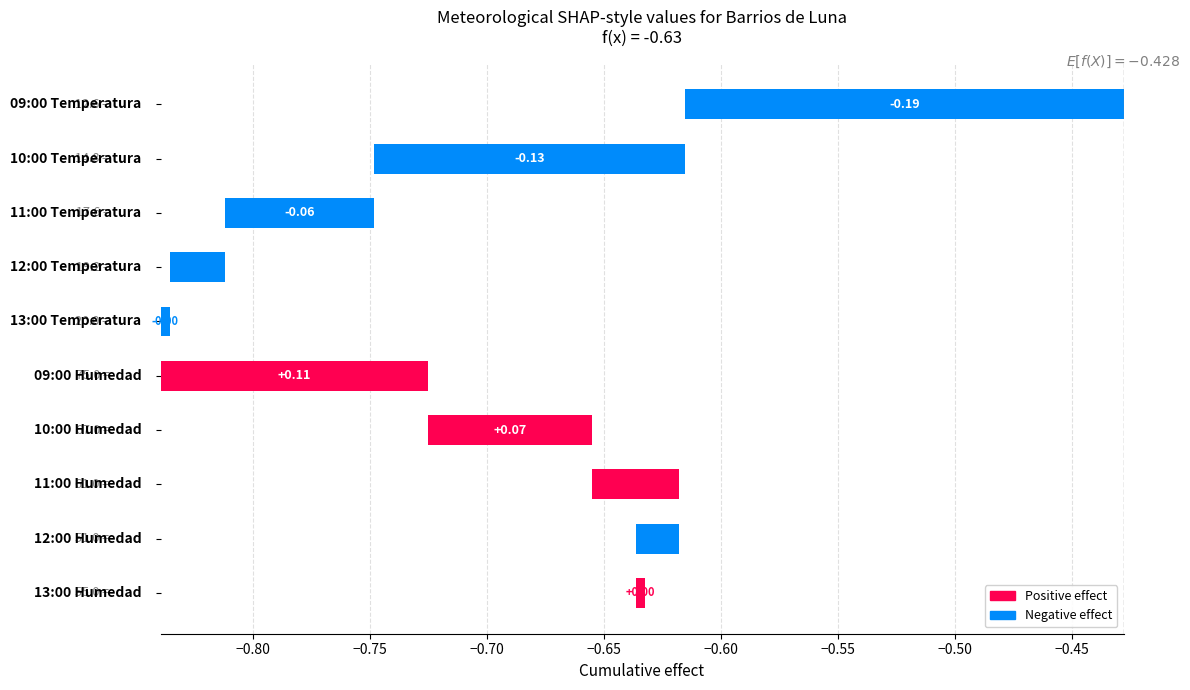

Is it true that the value at −0.80 is -0.0?

False